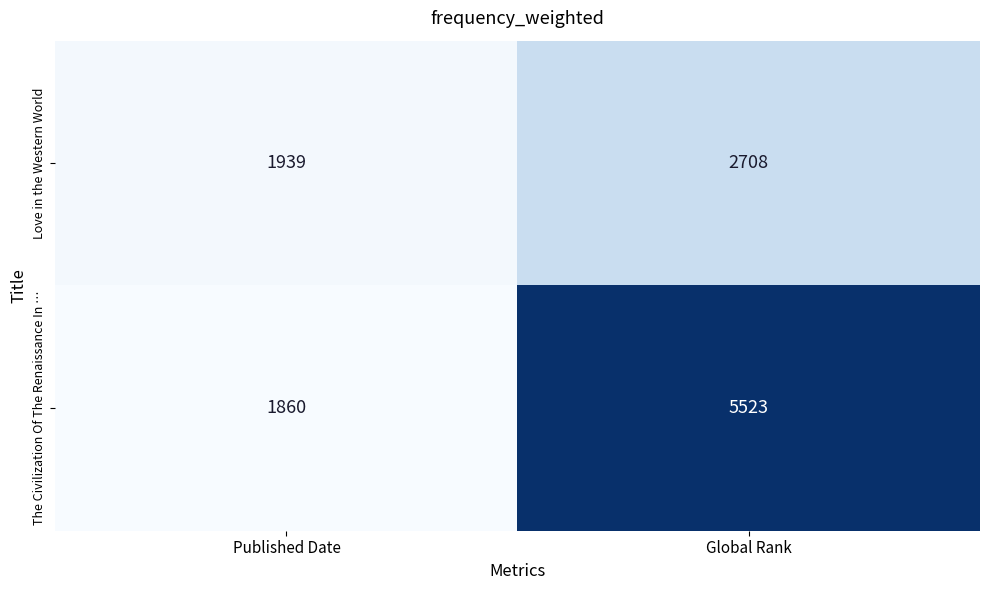

The value of Love in the Western World at Published Date is 1939. True or false?

True